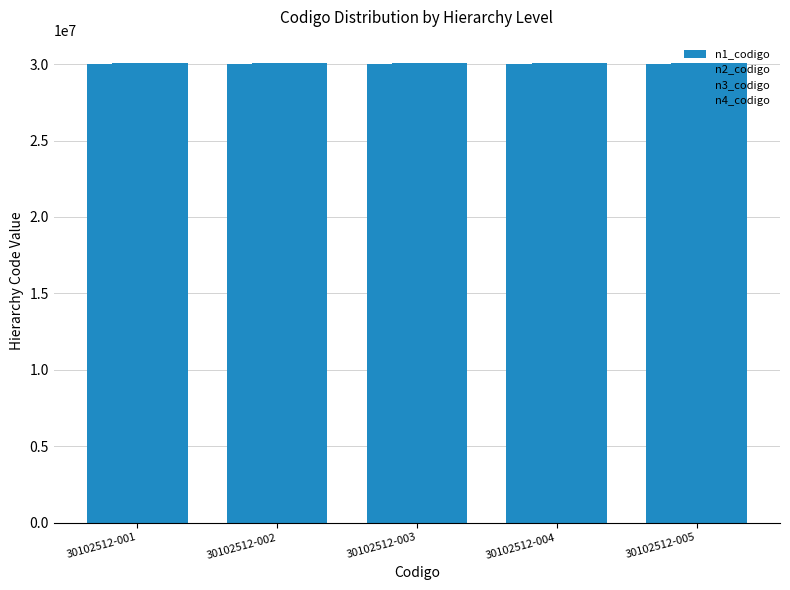

Are the bars grouped side by side (vs. stacked)?

Yes